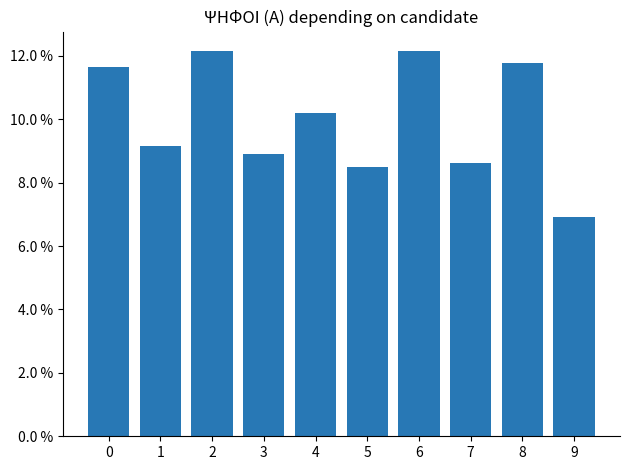

What is the smallest value displayed?

0.1